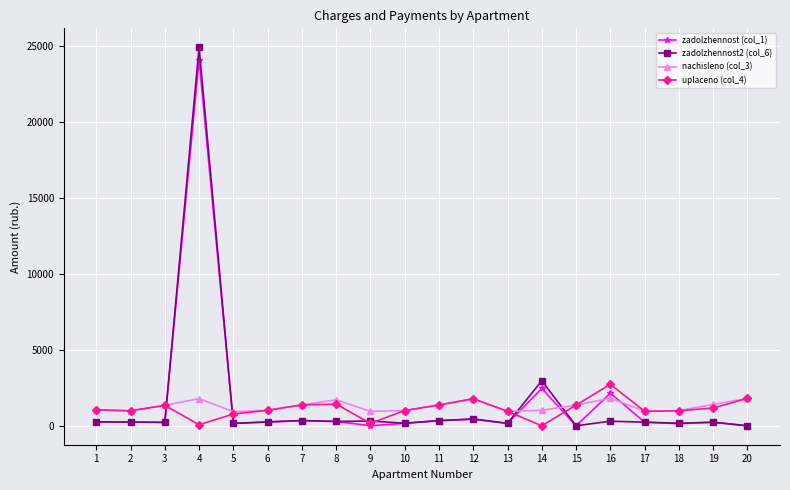

Which series has the largest range (max minus min)?

zadolzhennost2 (col_6)